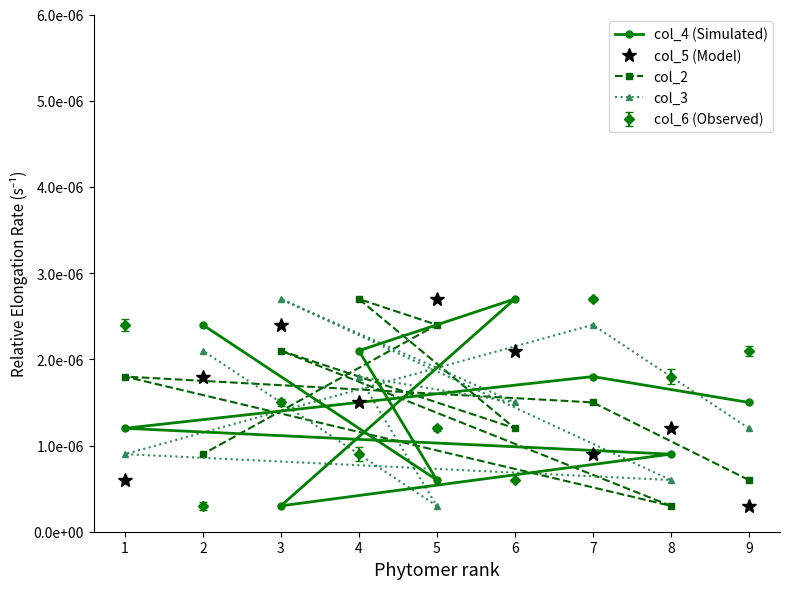

What are all the series names shown in the legend?

col_4 (Simulated), col_5 (Model), col_2, col_3, col_6 (Observed)